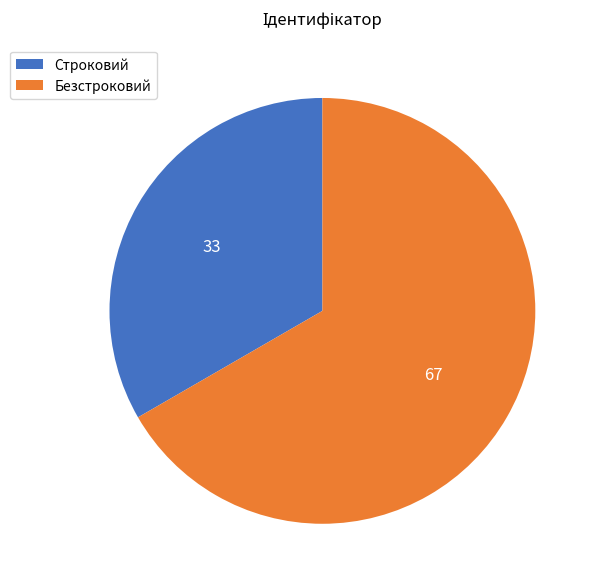

Rank the categories by value from highest to lowest.

Безстроковий, Строковий